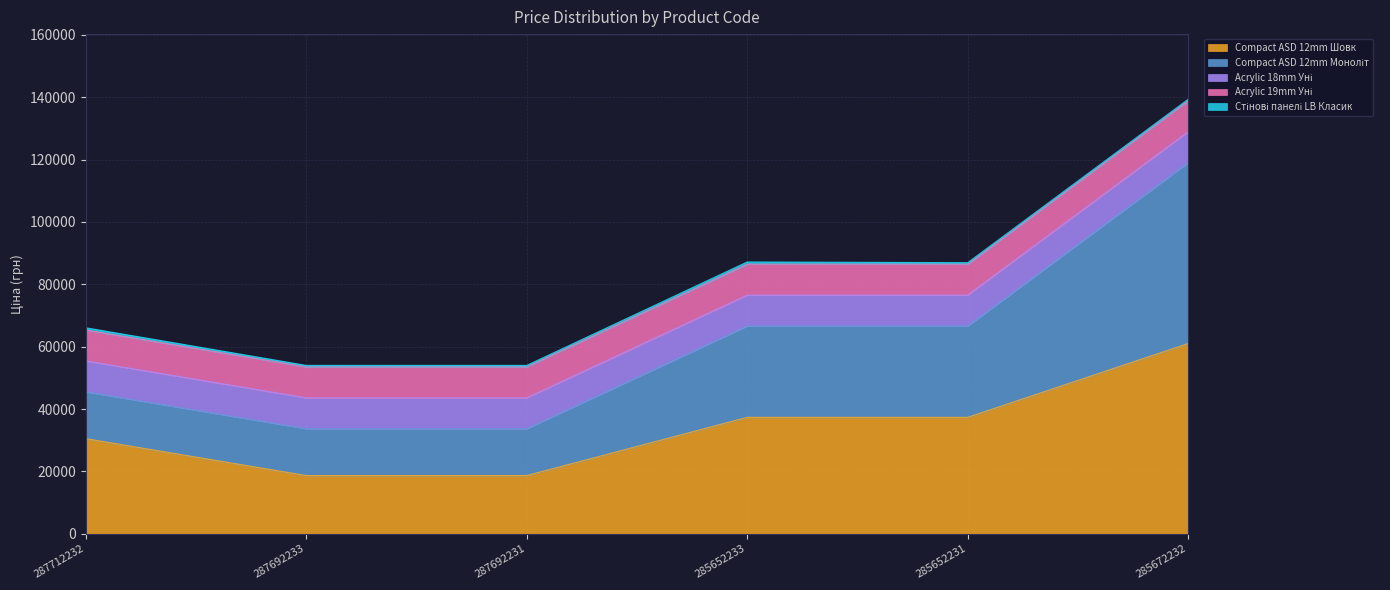

Is the value of Acrylic 19mm Уні at 287692231 greater than the value of Compact ASD 12mm Шовк at 287692231?

No